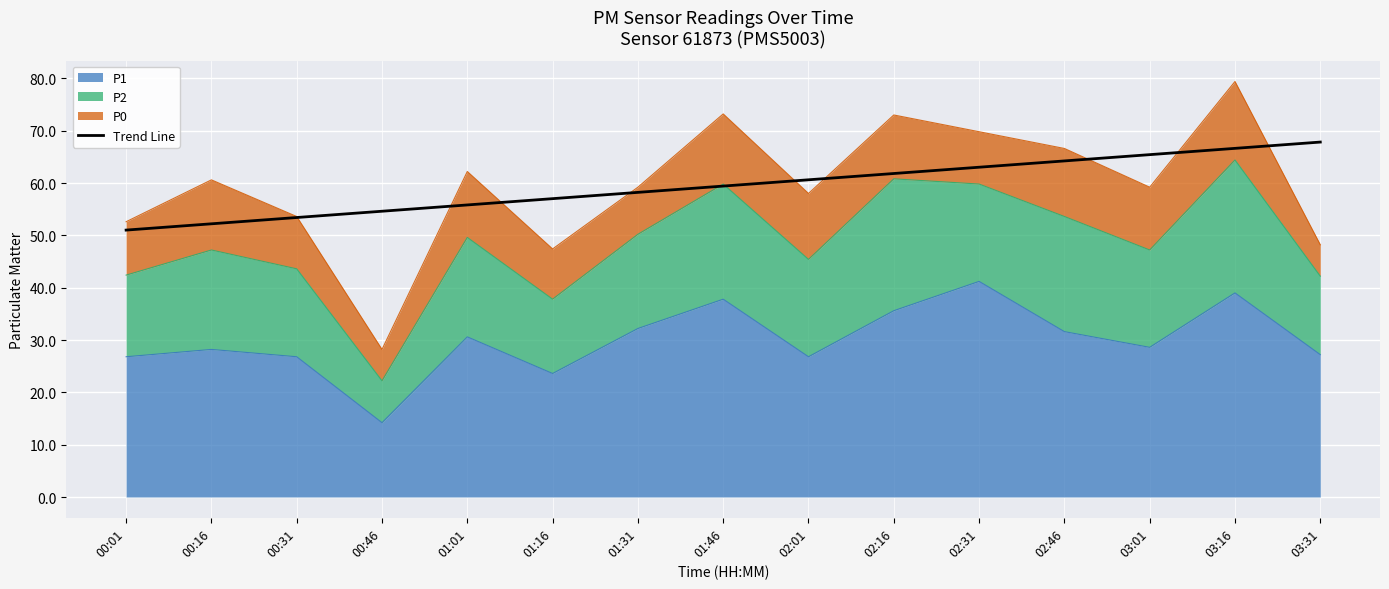

Reading left to right, extract all data points from this chart.

00:01=51.0	00:16=52.2	00:31=53.4	00:46=54.6	01:01=55.8	01:16=57.0	01:31=58.2	01:46=59.4	02:01=60.6	02:16=61.8	02:31=63.0	02:46=64.2	03:01=65.4	03:16=66.6	03:31=67.8